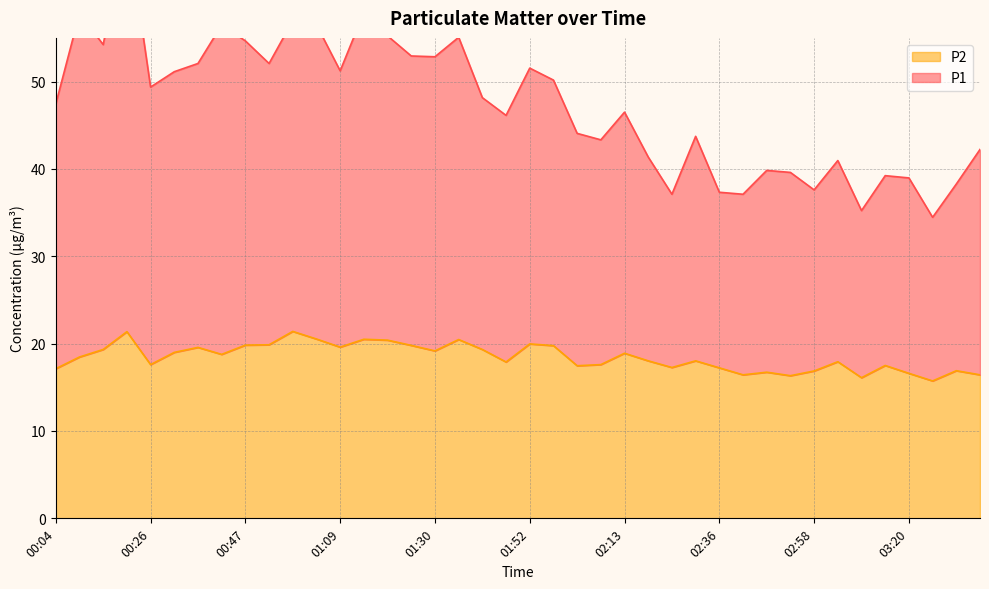

What is the minimum value shown in the chart?

15.7